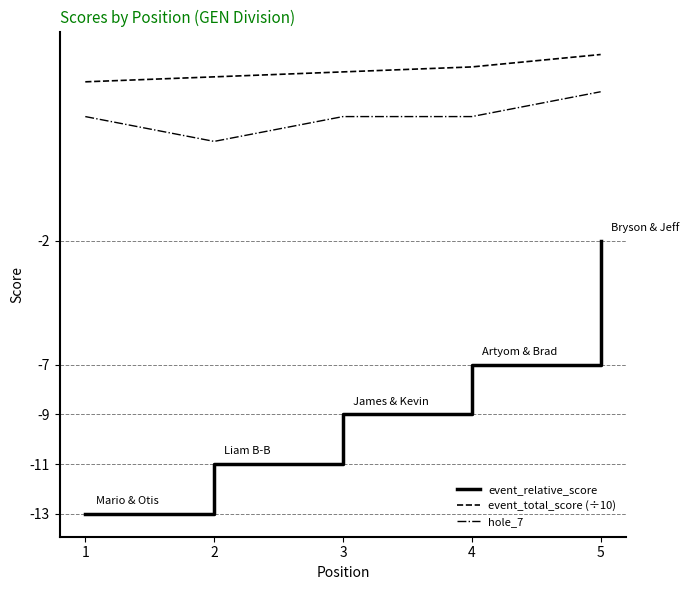

List the series in order of their peak value, lowest first.

event_relative_score, hole_7, event_total_score (÷10)